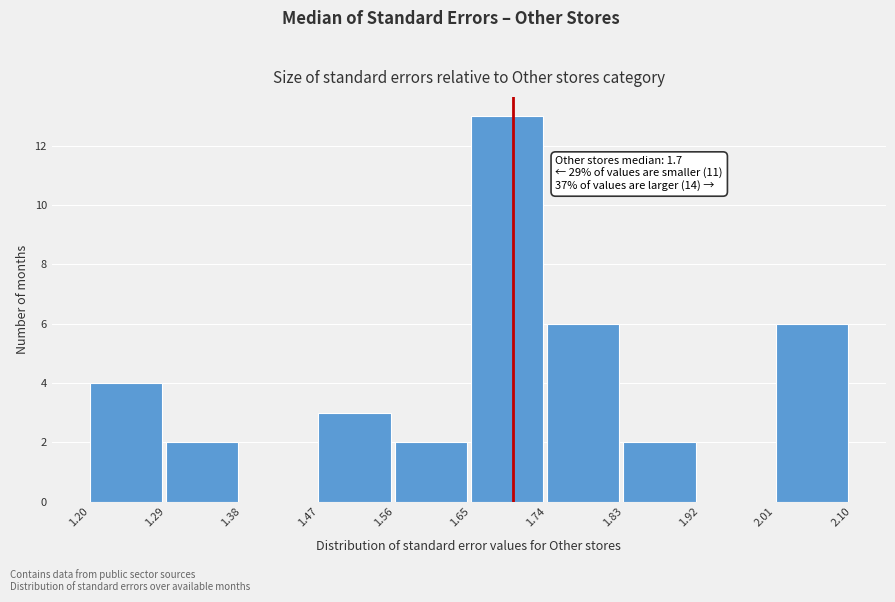

Over which range of the x-axis is the bar tallest?

1.65 to 1.74